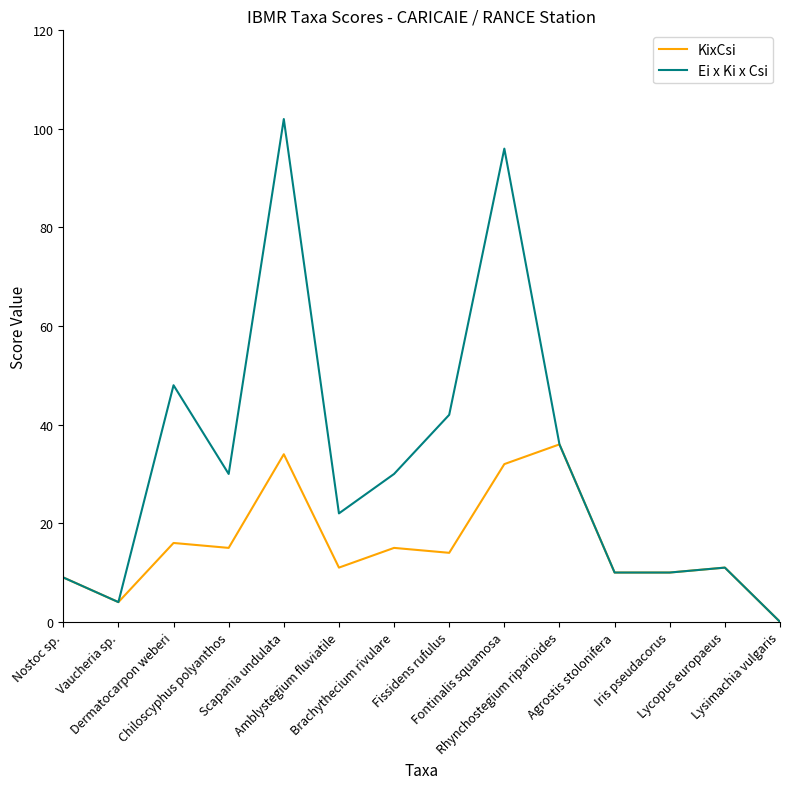

Which series has the widest spread of values?

Ei x Ki x Csi